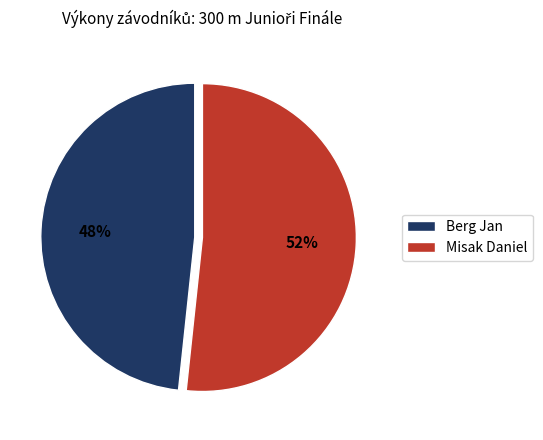

Which has a higher value, Misak Daniel or Berg Jan?

Misak Daniel